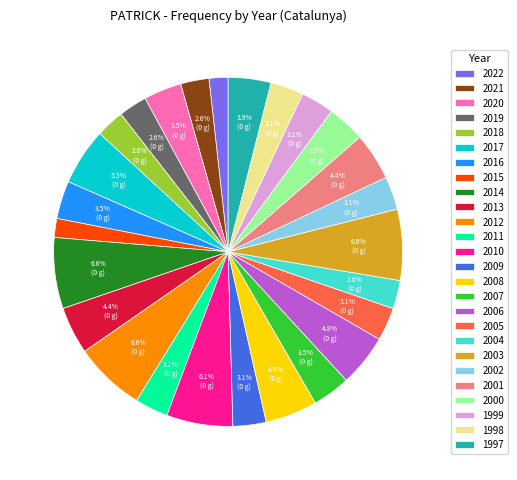

Which has a higher value, 2016 or 2015?

2016